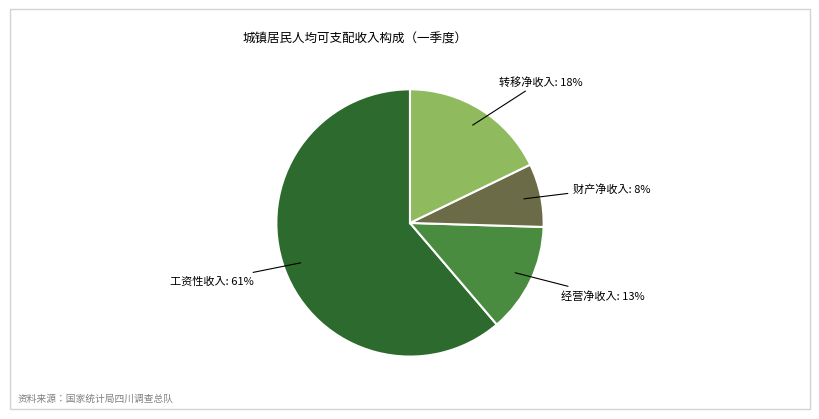

Rank the categories by value from lowest to highest.

财产净收入, 经营净收入, 转移净收入, 工资性收入